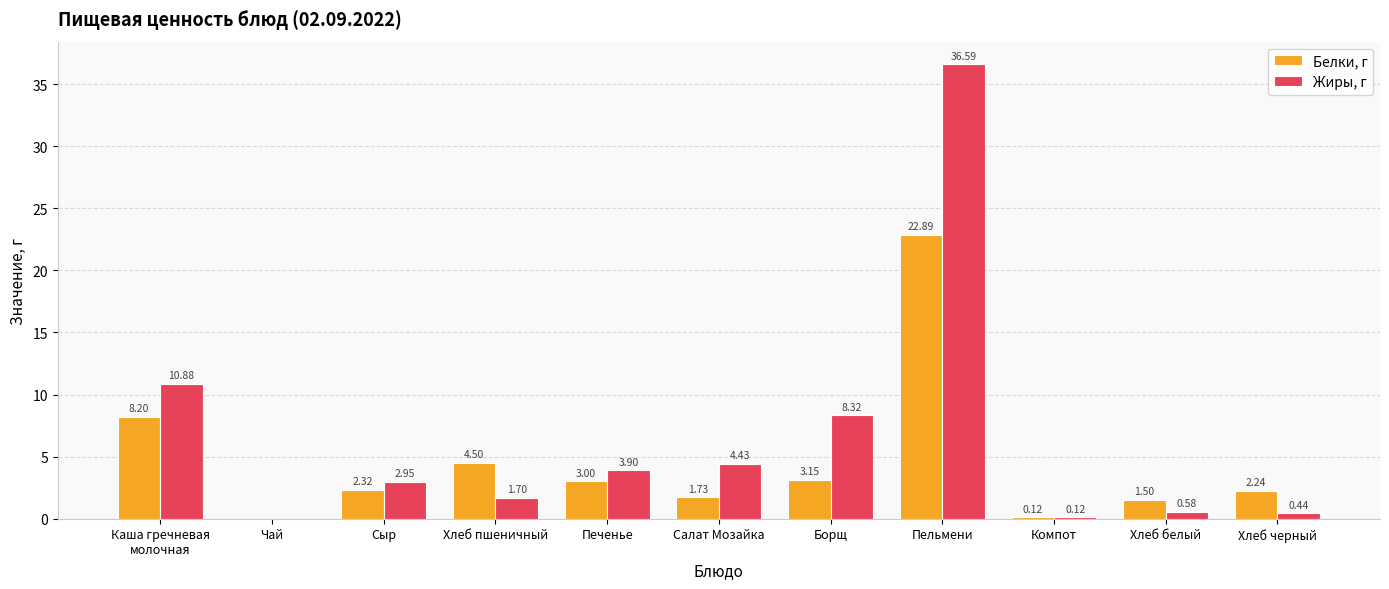

Which series changed the most between Пельмени and Хлеб белый?

Жиры, г